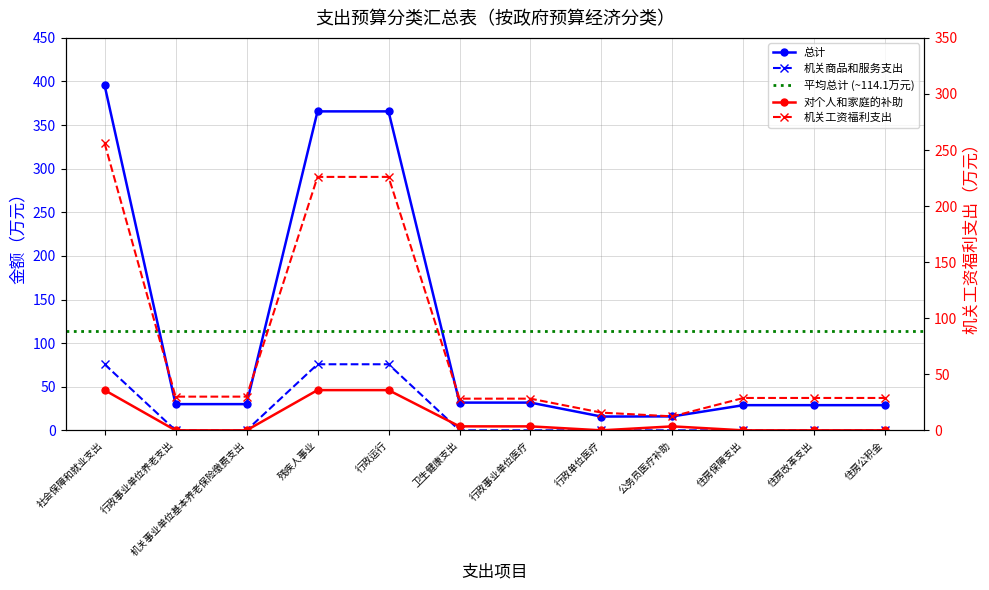

What is the highest value of the 机关工资福利支出 series?

256.1